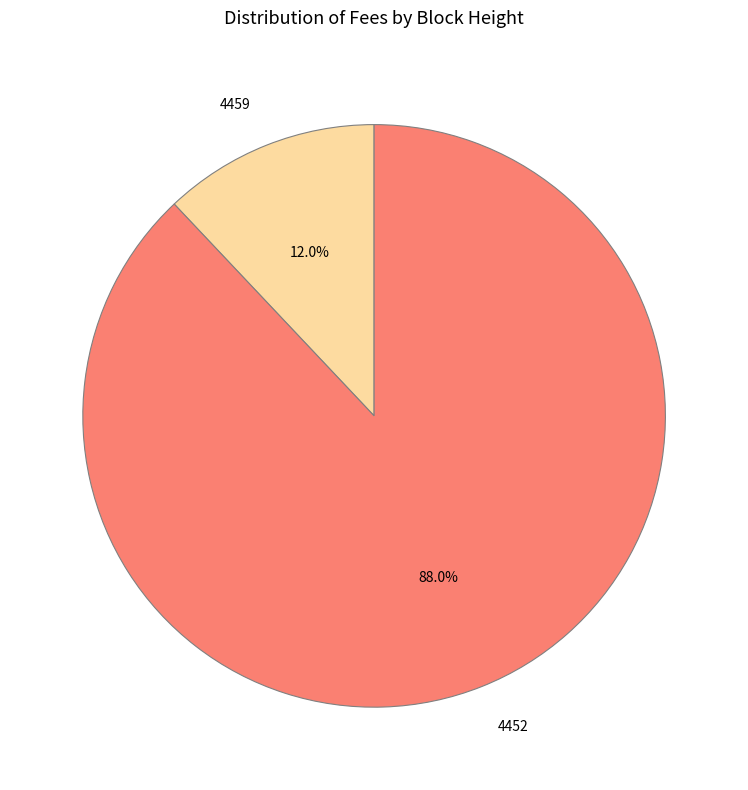

To the nearest percent, what is the combined percentage of 4452 and 4459?

100%